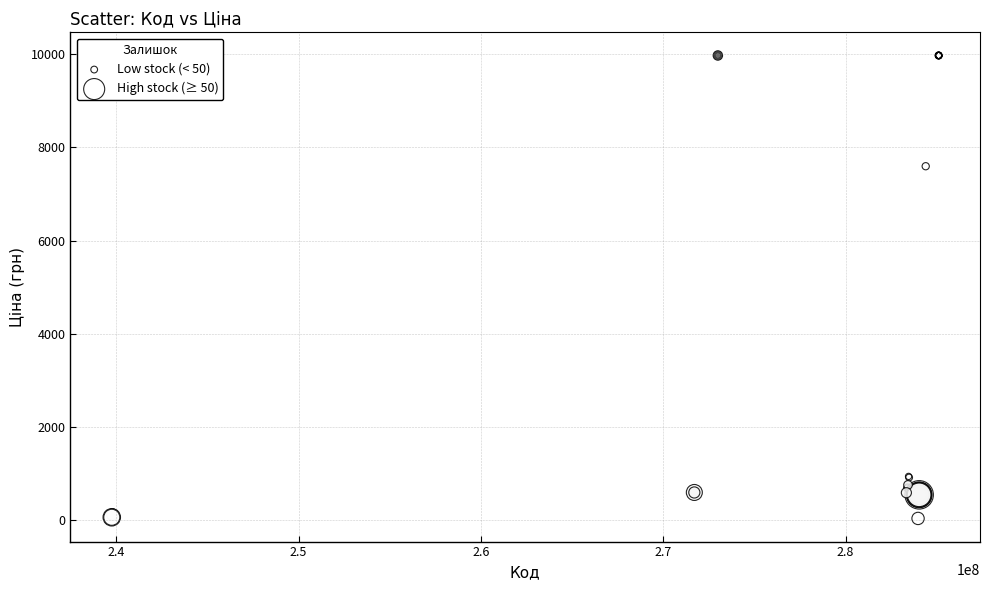

What are all the series names shown in the legend?

Low stock (< 50), High stock (≥ 50)